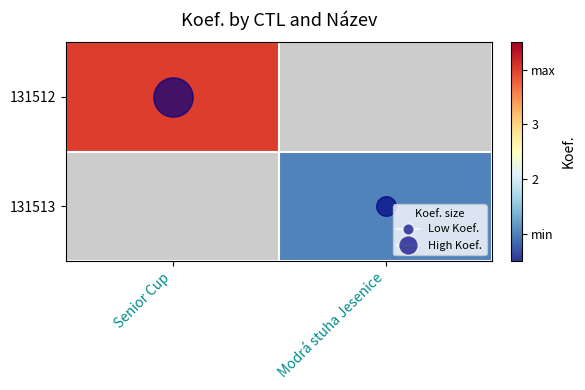

At how many categories does at least one series exceed 1?

1